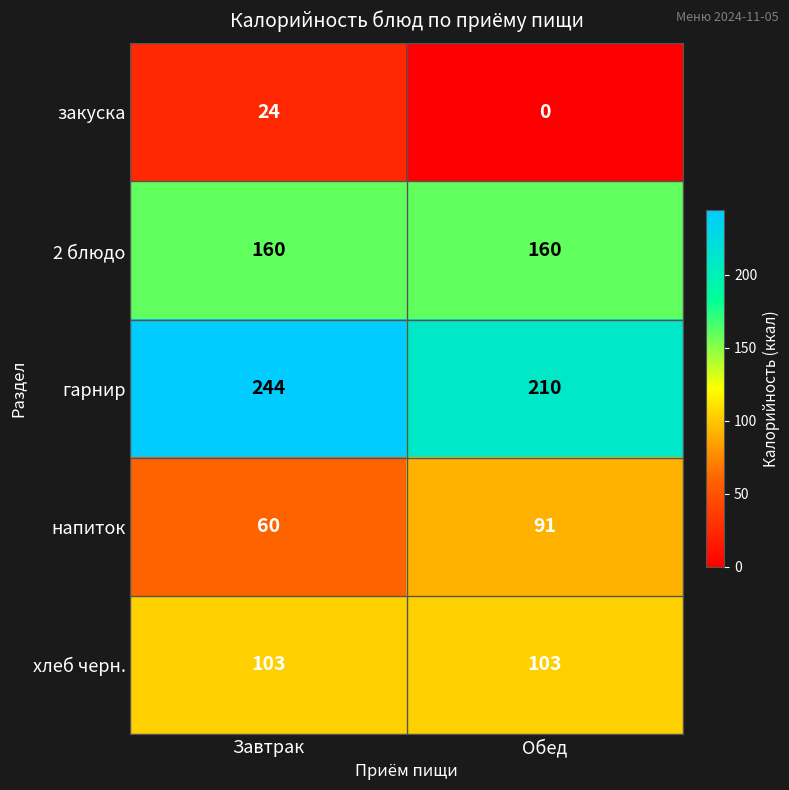

At which category is the sum across all series the highest?

Завтрак